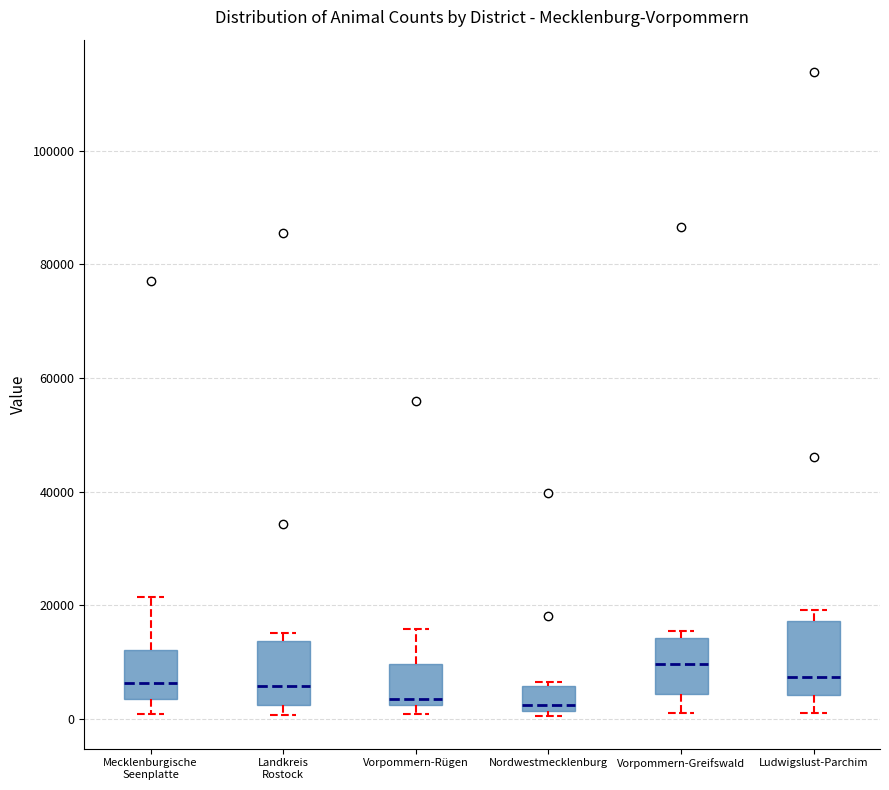

Reading left to right, transcribe this box plot: for each box, give where its median line is, the range the box spans, and where its two whiskers end, as read against the y-axis. The values are not printed on the chart, so give them approximately, as read against the axis.

Mecklenburgische Seenplatte: median 6000, box 4000 to 12000, whiskers 0 to 22000
Landkreis Rostock: median 6000, box 2000 to 14000, whiskers 0 to 16000
Vorpommern-Rügen: median 4000, box 2000 to 10000, whiskers 0 to 16000
Nordwestmecklenburg: median 2000 (just above the box's lower edge), box 2000 to 6000, whiskers 0 to 6000 (just above the box's upper edge)
Vorpommern-Greifswald: median 10000, box 4000 to 14000, whiskers 0 to 16000
Ludwigslust-Parchim: median 8000, box 4000 to 18000, whiskers 0 to 20000